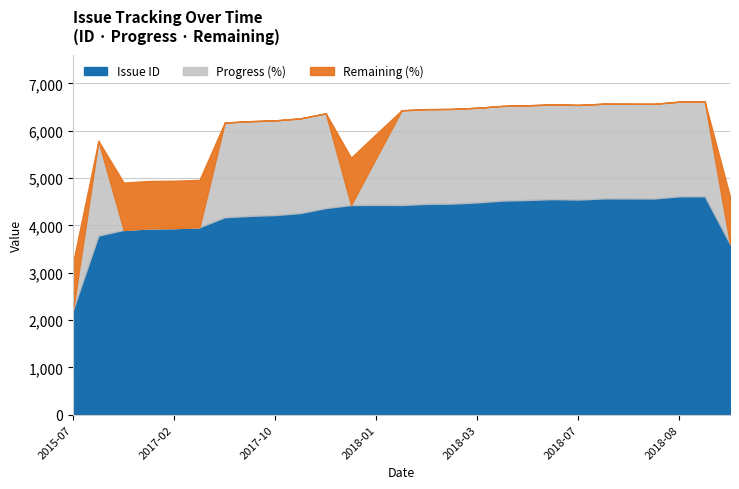

What is the difference between the maximum and second lowest values?

1009